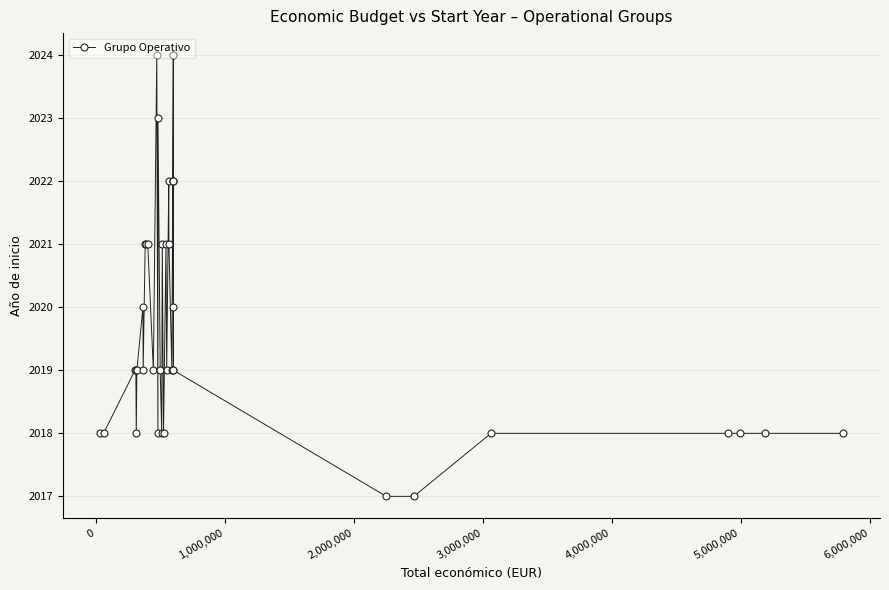

True or false: the data has more than 1 interior local peaks.

True